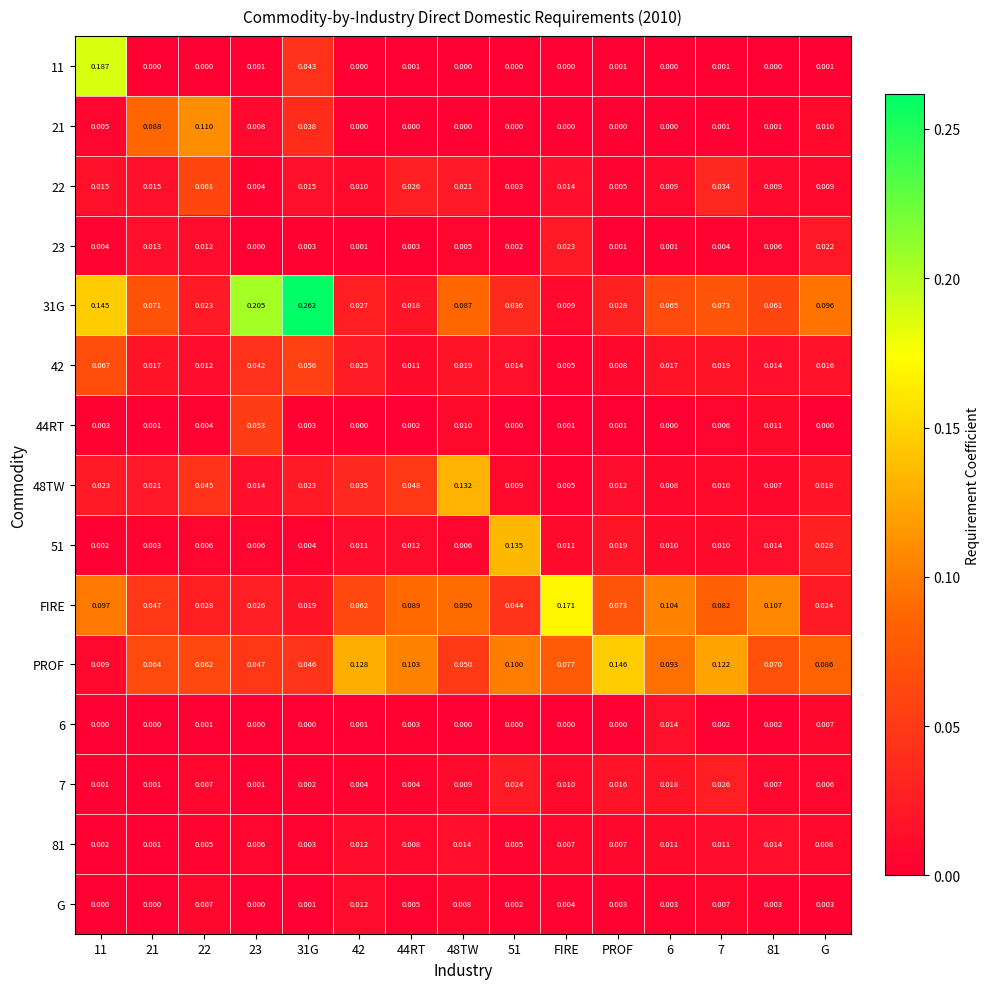

Which category has the highest value in the FIRE series?

FIRE